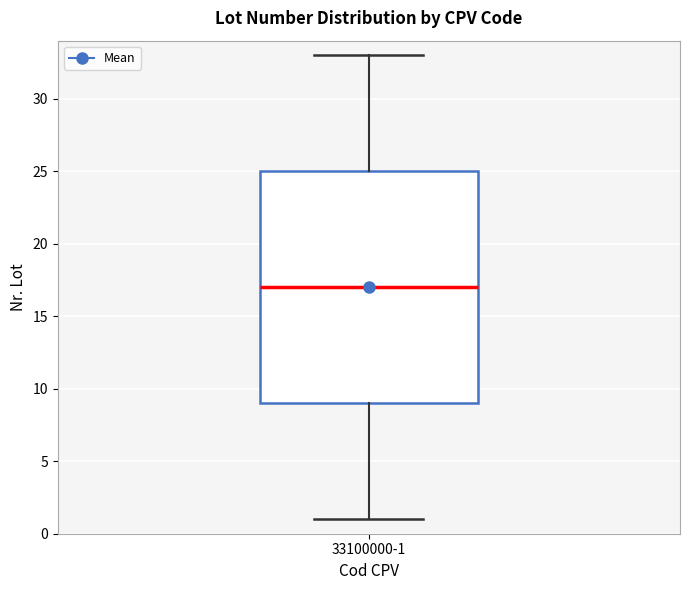

Read this box plot against the y-axis: the position of the median line, the range covered by the box, and the ends of both whiskers. The values are not printed on the chart, so give them approximately, as read against the axis.

median 17, box 9 to 25, whiskers 1 to 33